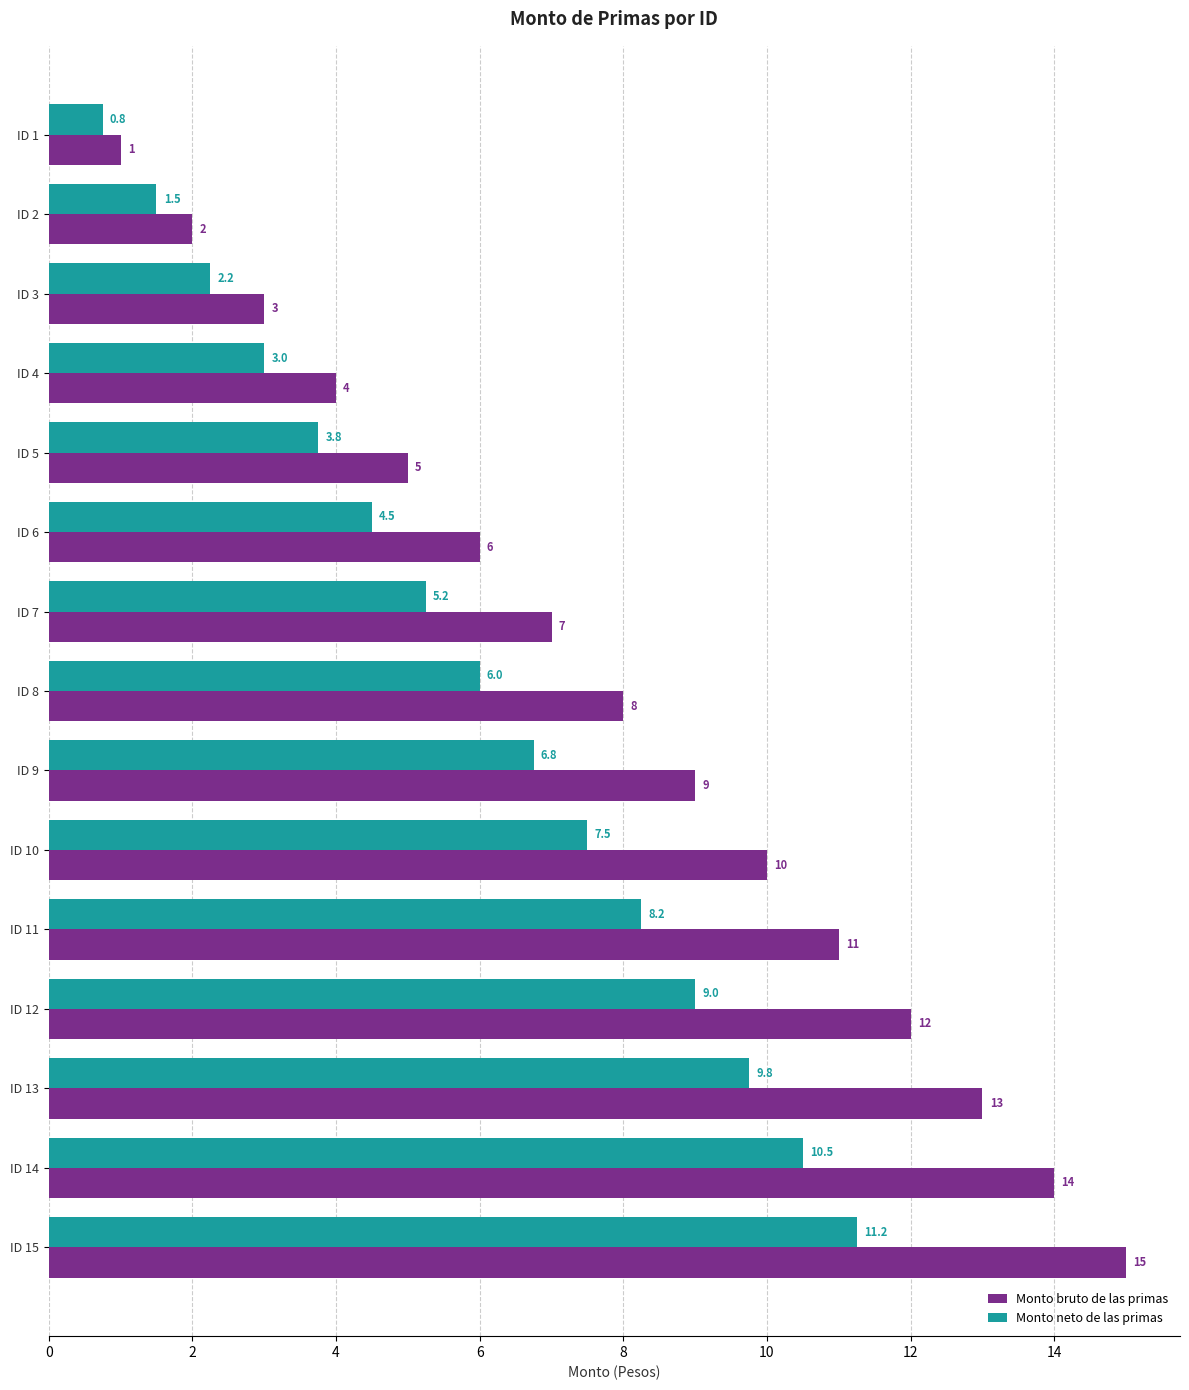

What are all the series names shown in the legend?

Monto bruto de las primas, Monto neto de las primas